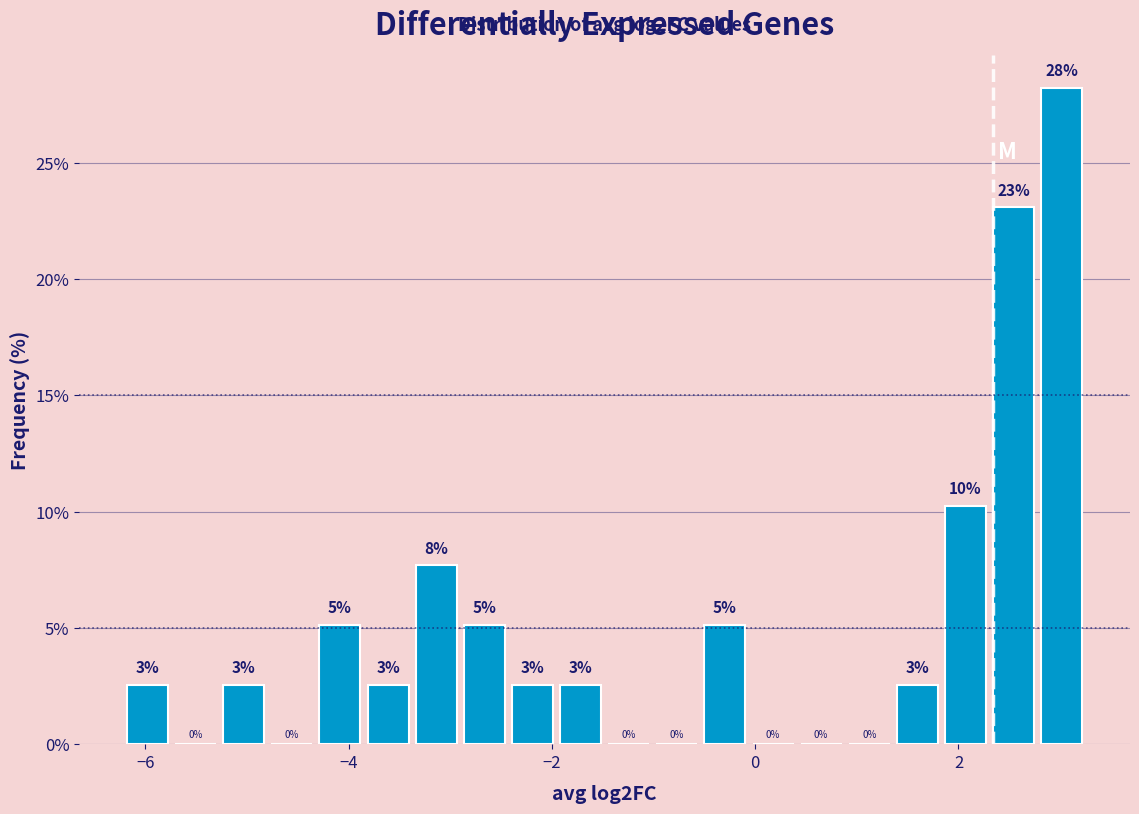

Around what value on the x-axis is the tallest bar? Give the approximate position of its centre, as read against the axis.

3.0